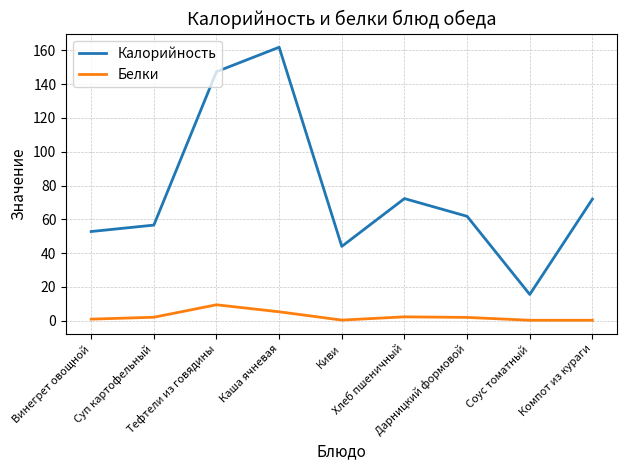

True or false: Калорийность and Белки cross at least once.

False